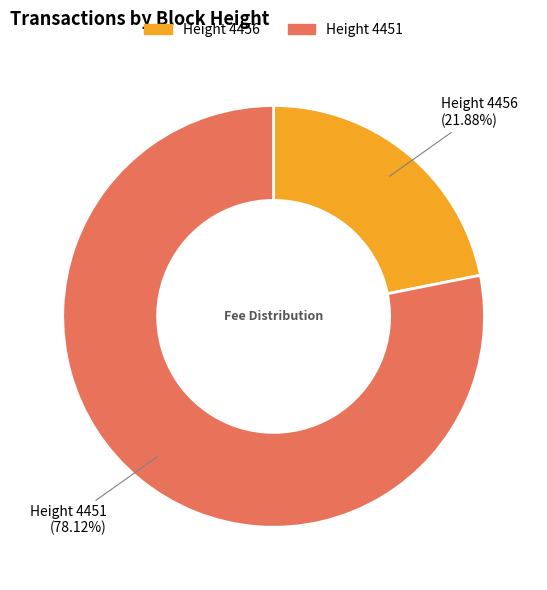

Does any single category account for the majority?

Yes